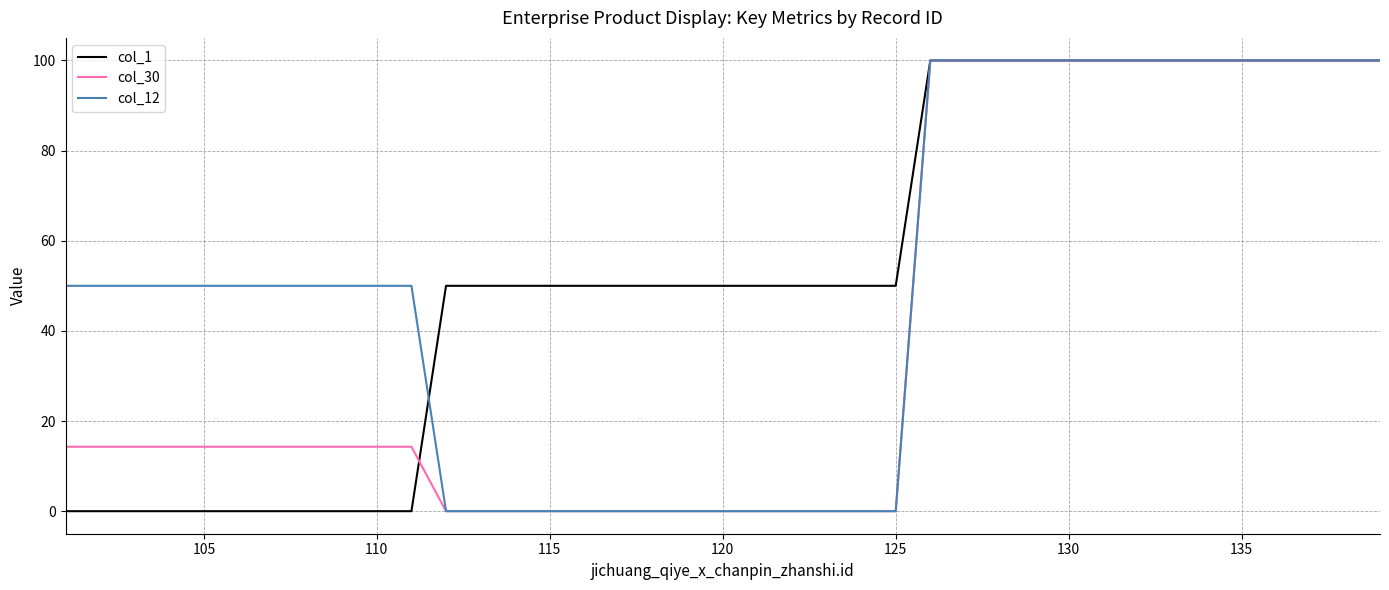

Which series has the largest range (max minus min)?

col_30